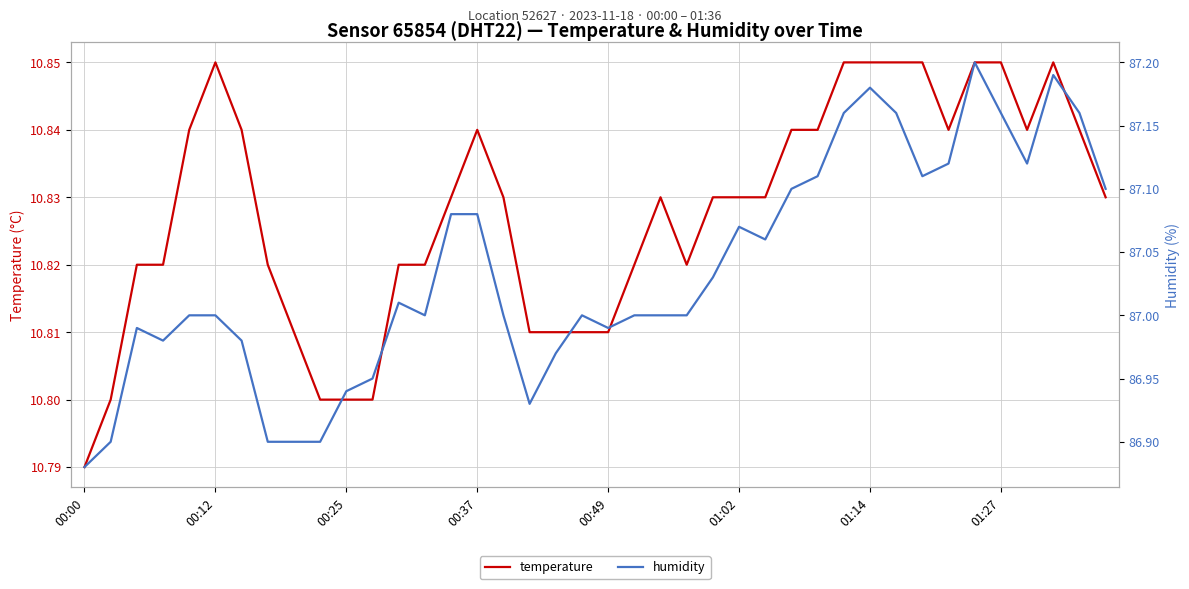

What is the average value of the humidity series?

87.0